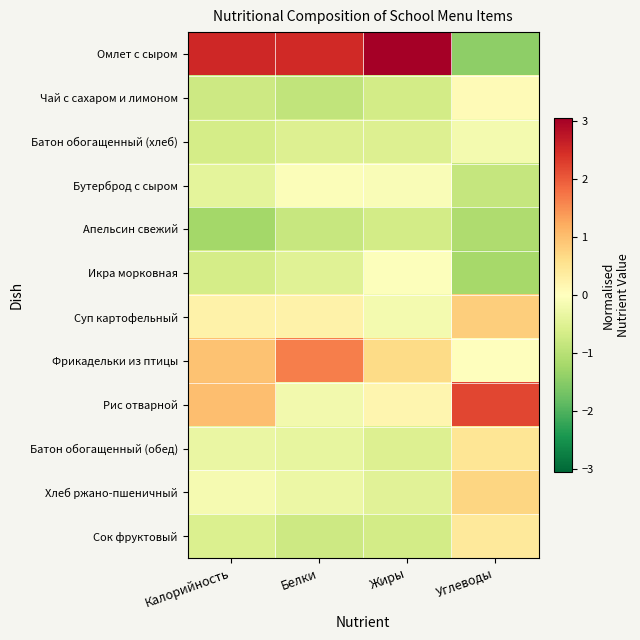

Between Углеводы and Белки, which is larger?

Белки